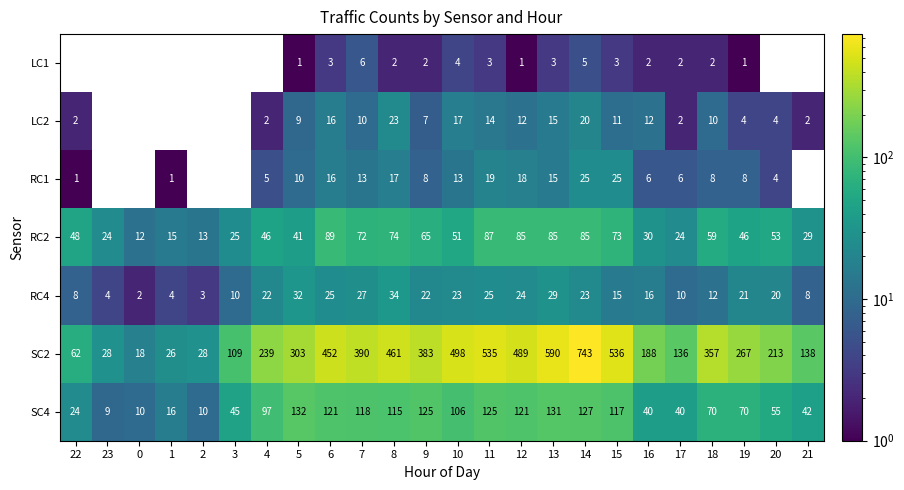

True or false: RC2 has a value of 29 at 21.

True